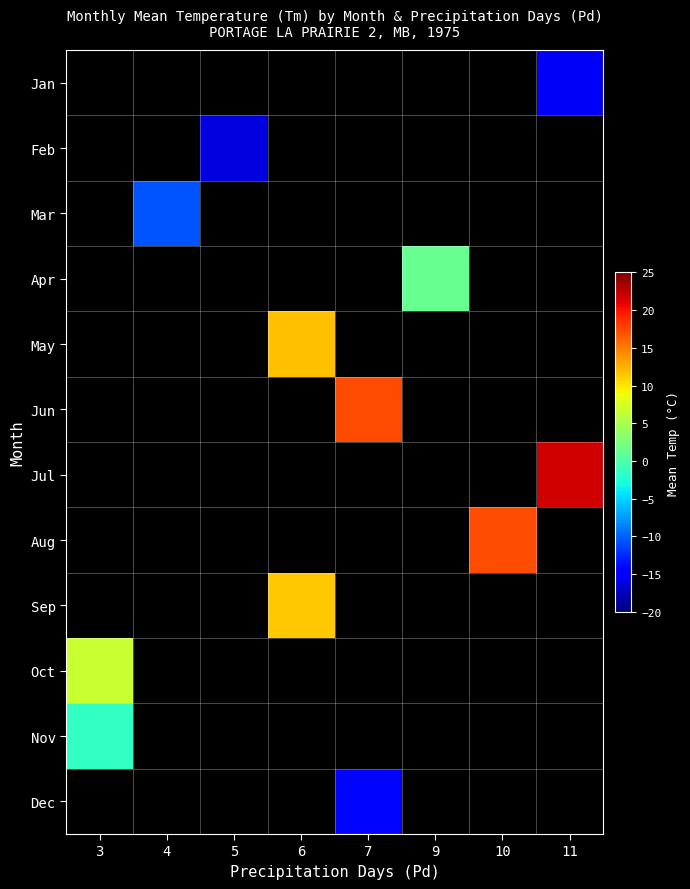

At 7, list the series in order from largest to smallest.

Jan, Feb, Mar, Apr, May, Jun, Jul, Aug, Sep, Oct, Nov, Dec